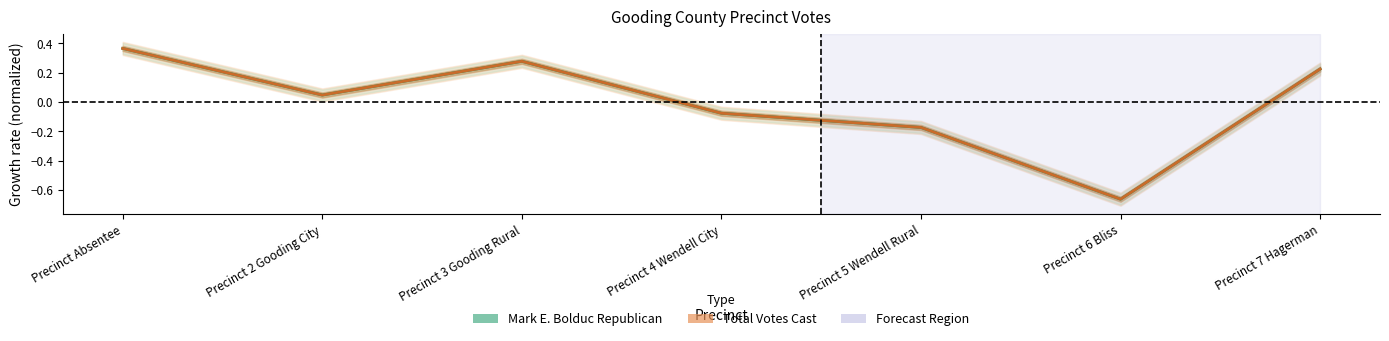

The value of Total Votes Cast at Precinct 3 Gooding Rural is 0.5. True or false?

False